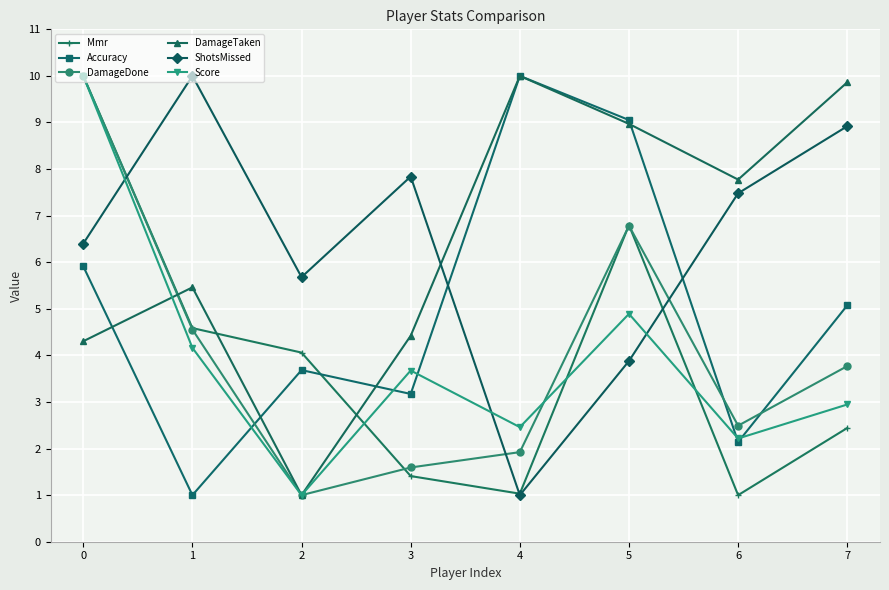

Reading left to right, list all the values displayed in this chart.

Mmr: 0=10.0	1=4.6	2=4.1	3=1.4	4=1.0	5=6.8	6=1.0	7=2.4
Accuracy: 0=5.9	1=1.0	2=3.7	3=3.2	4=10.0	5=9.1	6=2.1	7=5.1
DamageDone: 0=10.0	1=4.6	2=1.0	3=1.6	4=1.9	5=6.8	6=2.5	7=3.8
DamageTaken: 0=4.3	1=5.5	2=1.0	3=4.4	4=10.0	5=9.0	6=7.8	7=9.9
ShotsMissed: 0=6.4	1=10.0	2=5.7	3=7.8	4=1.0	5=3.9	6=7.5	7=8.9
Score: 0=10.0	1=4.2	2=1.0	3=3.7	4=2.5	5=4.9	6=2.2	7=2.9